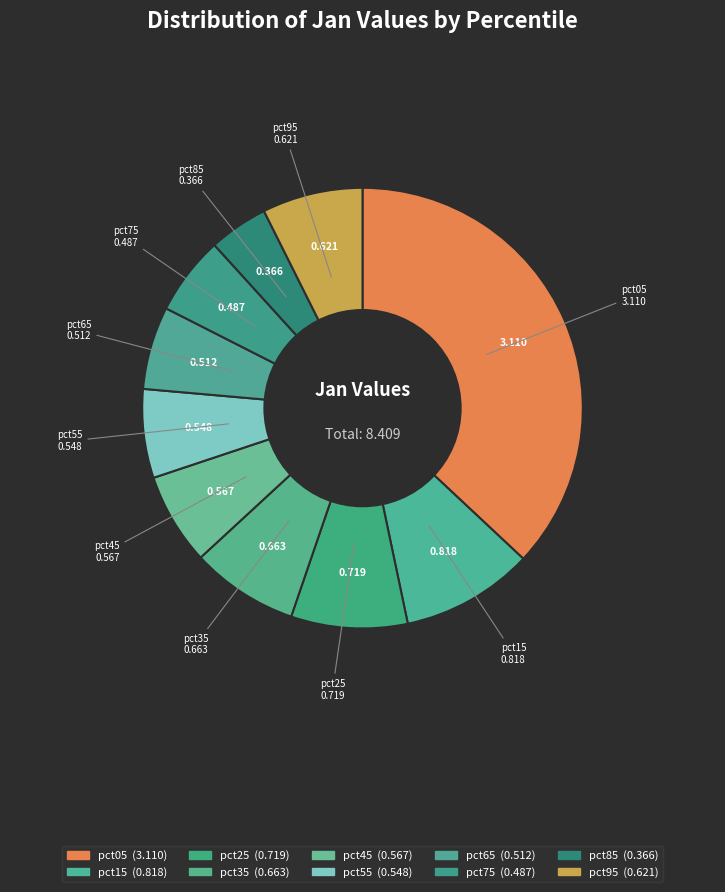

How many slices are in this pie chart?

10